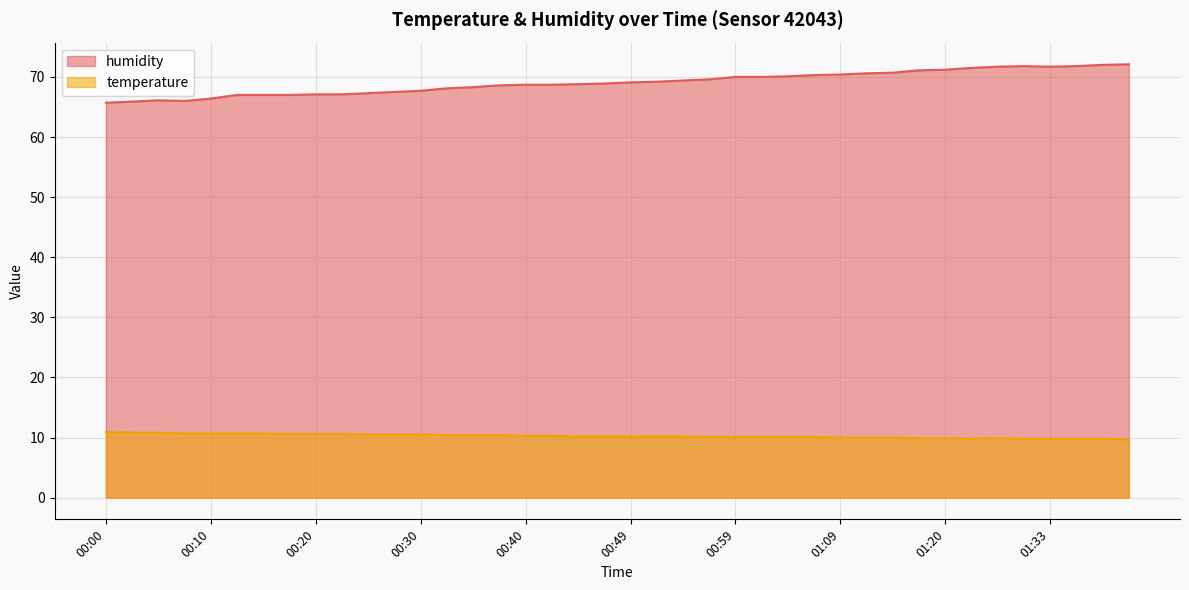

True or false: humidity and temperature cross at least once.

False